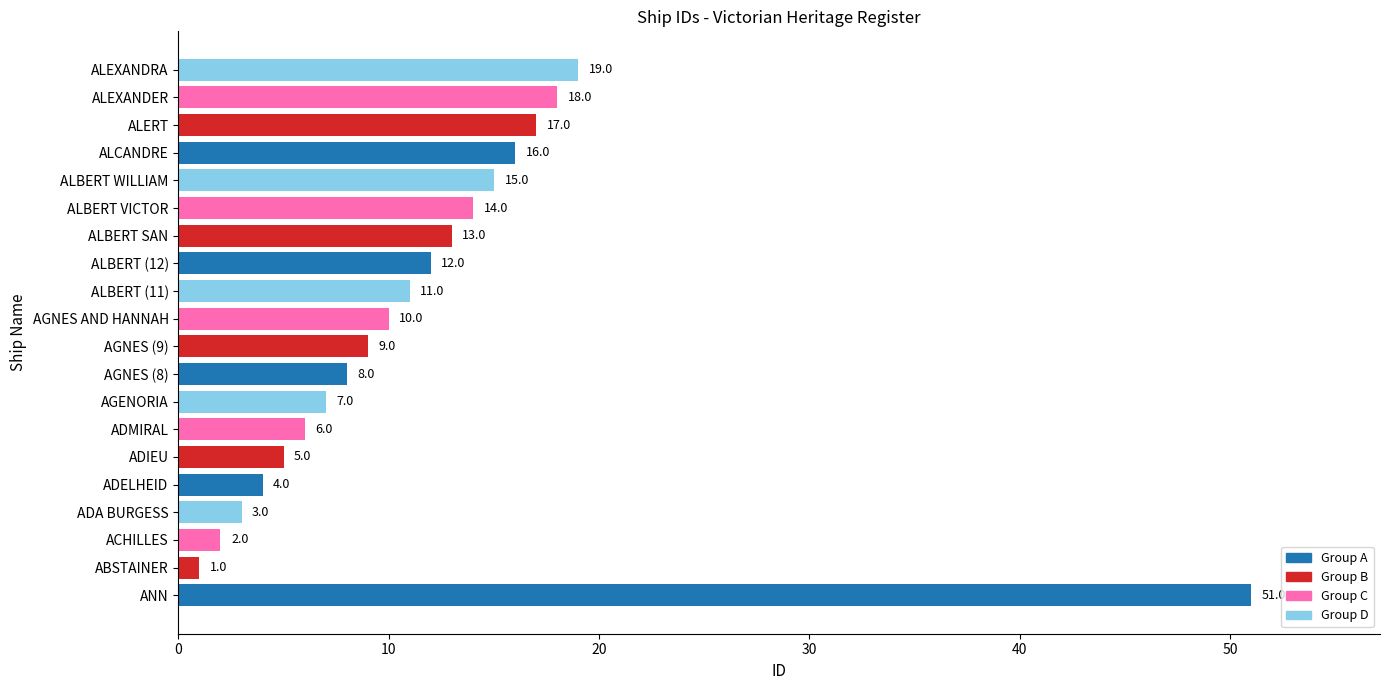

Is it true that the value at ADIEU is 7?

False